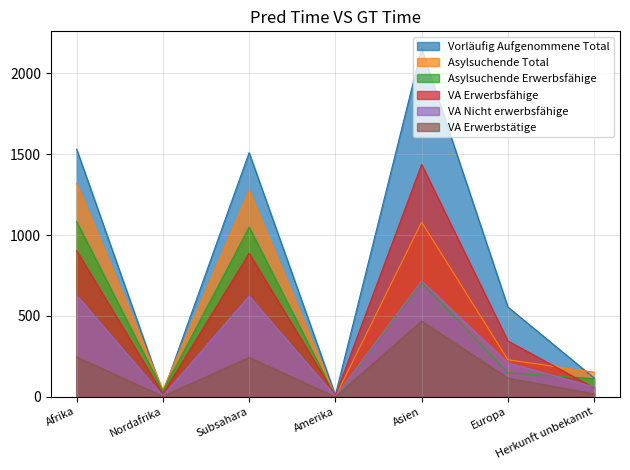

At which category is the sum across all series the highest?

Asien